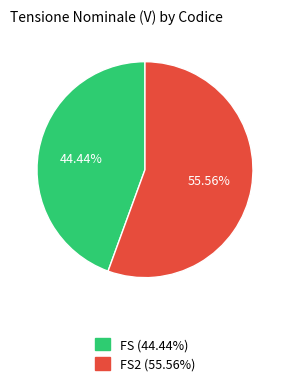

Do FS (44.44%) and FS2 (55.56%) together represent more than half of the pie?

Yes